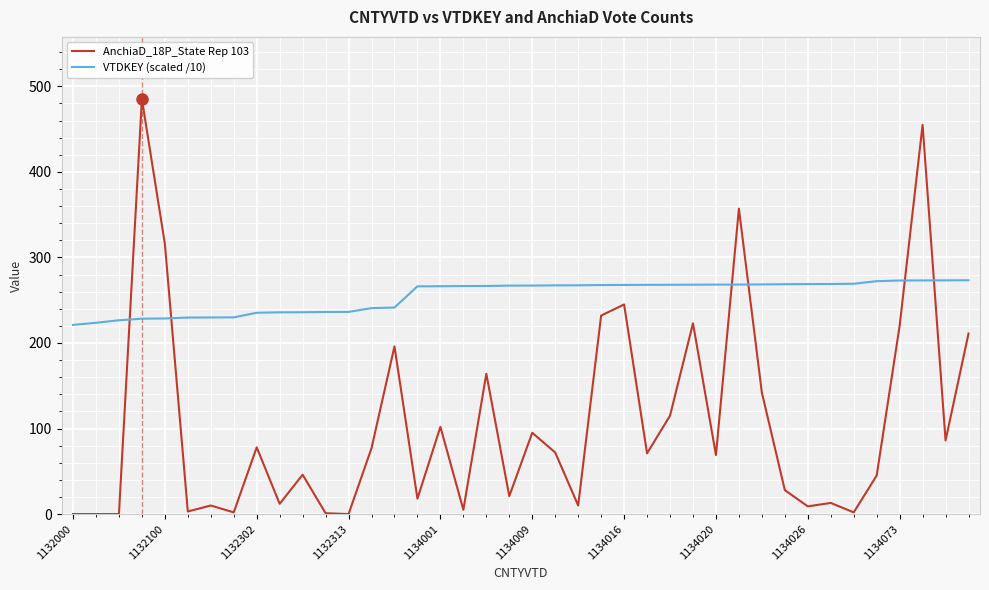

What is the minimum value for VTDKEY (scaled /10)?

221.1